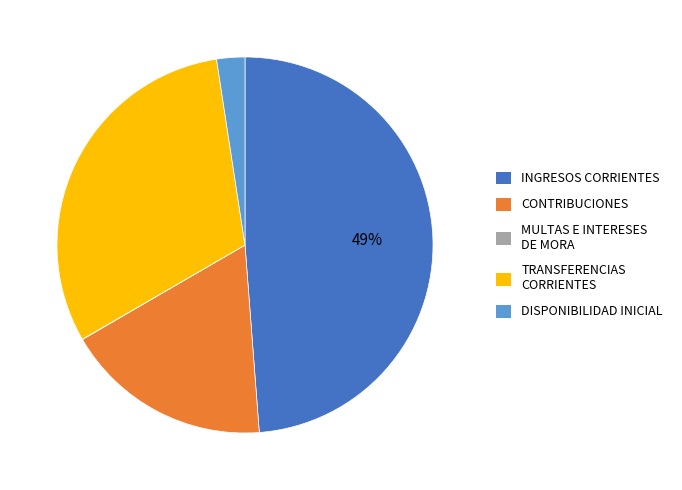

Is there a majority slice in this chart?

No